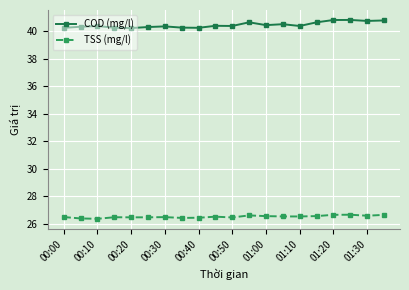

True or false: TSS (mg/l) has more than 0 interior local peaks.

True